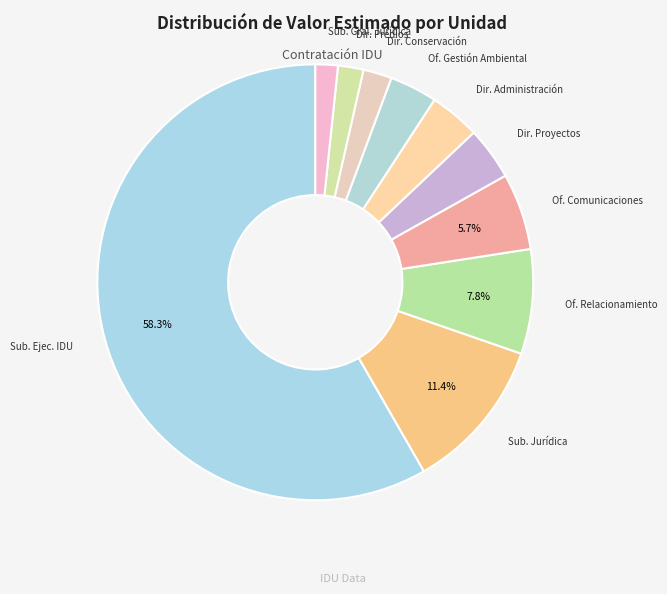

How many slices are in this pie chart?

10